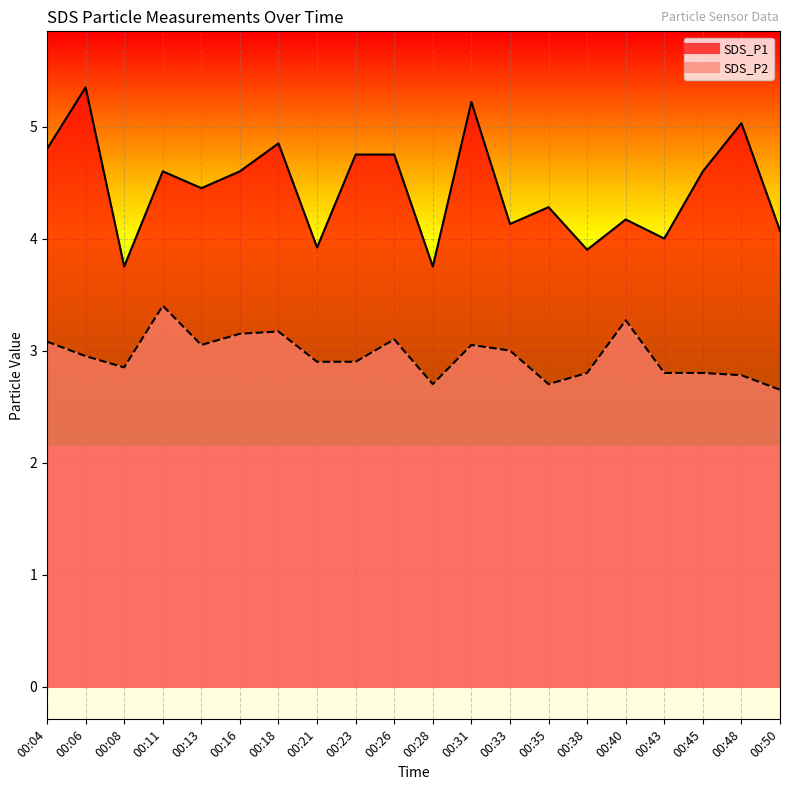

List the series in order of their overall mean, highest first.

SDS_P1, SDS_P2